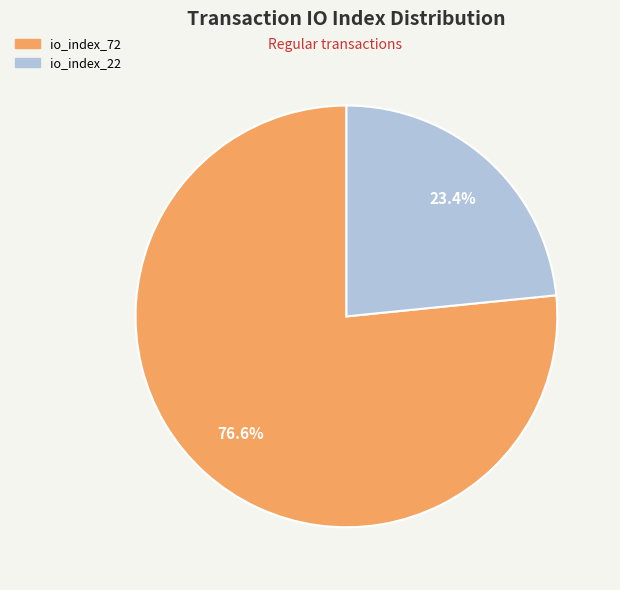

How many segments does this pie chart have?

2